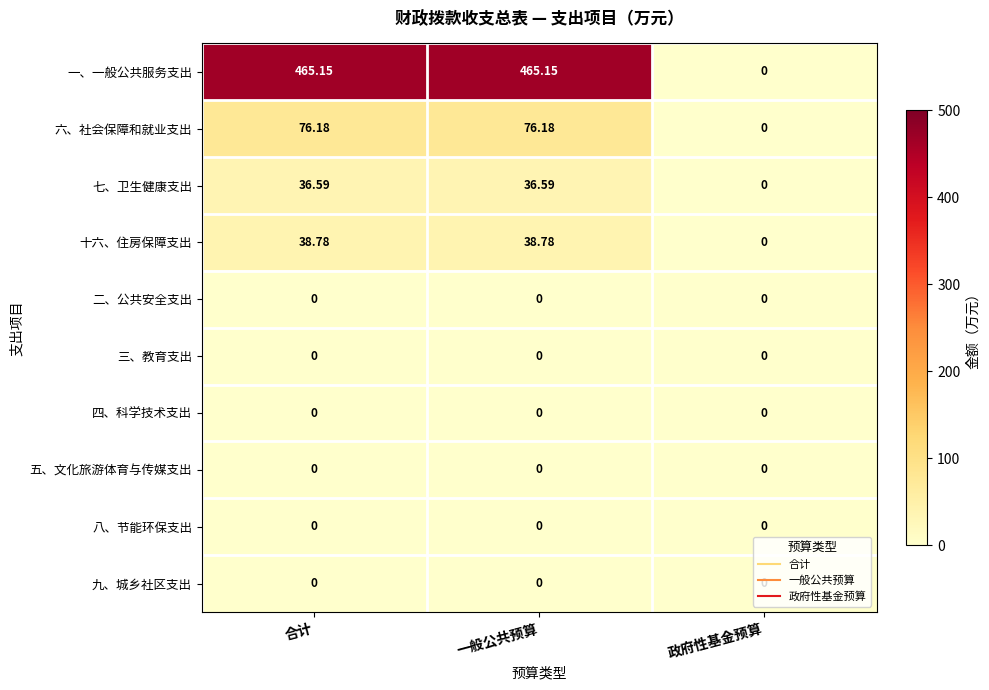

Is the value of 三、教育支出 at 一般公共预算 greater than the value of 一、一般公共服务支出 at 一般公共预算?

No